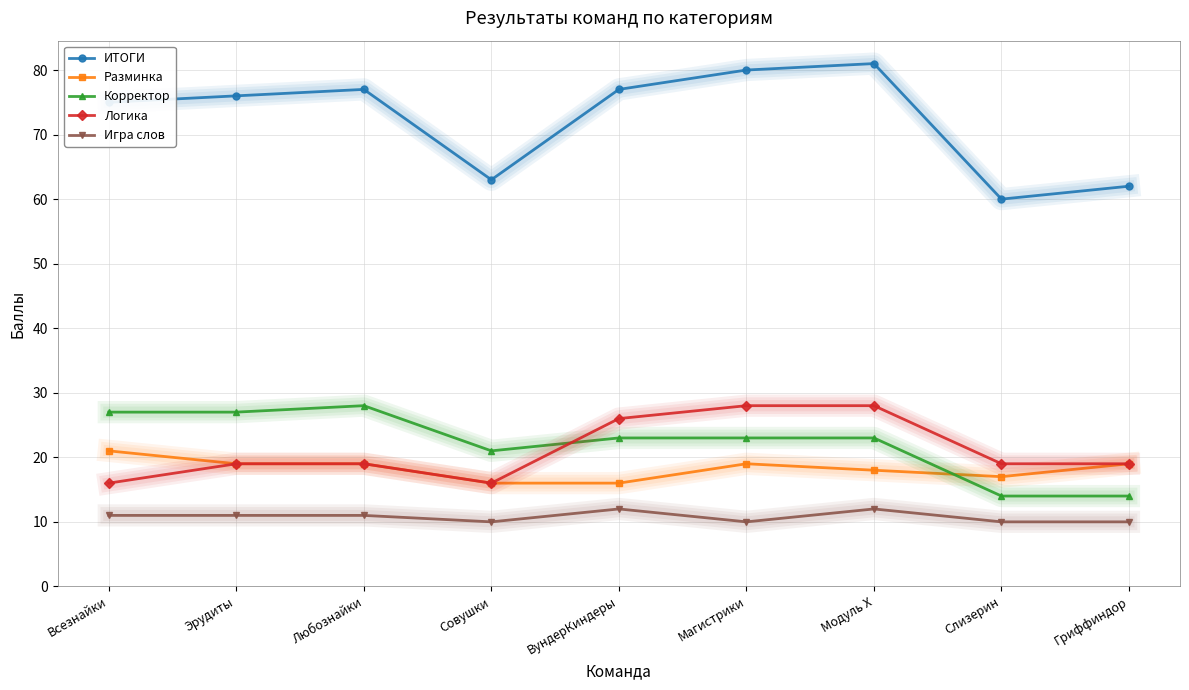

At which category does ИТОГИ reach its first local valley?

Совушки